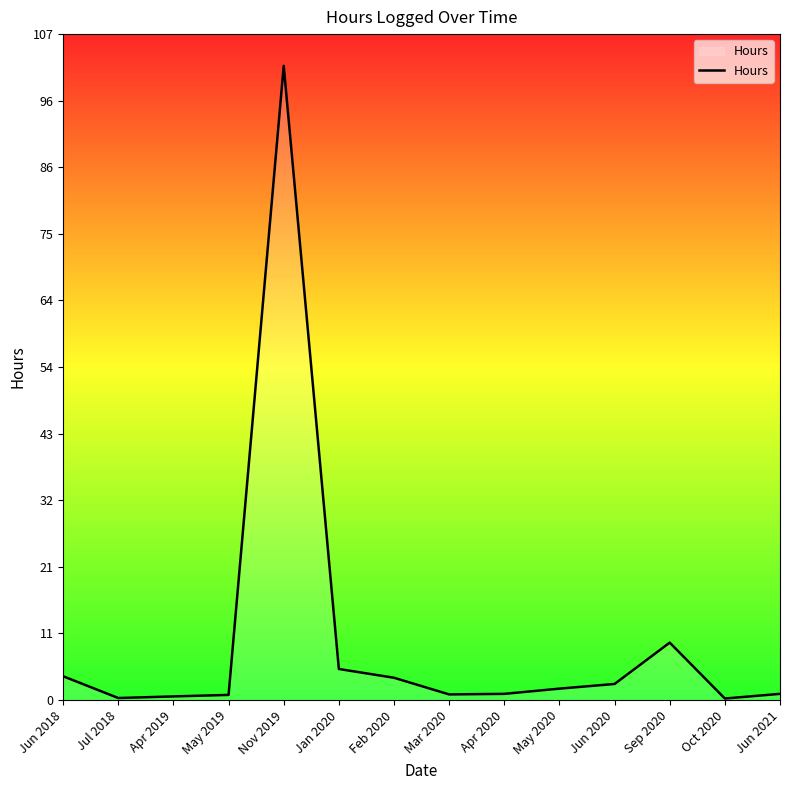

Where is the data nearest to the value 51?

Sep 2020